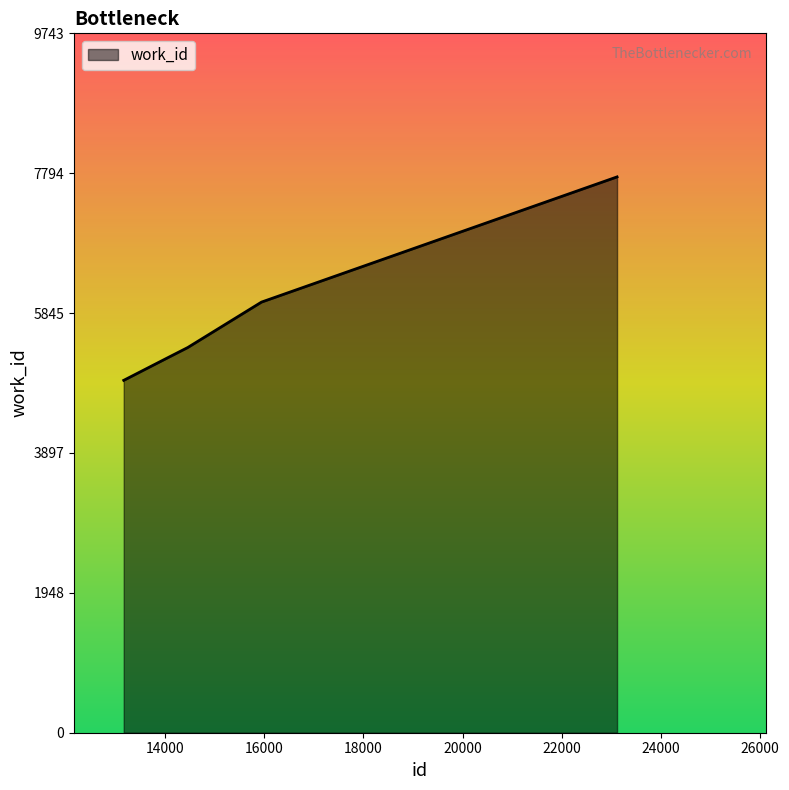

What is the maximum value shown in the chart?

7743